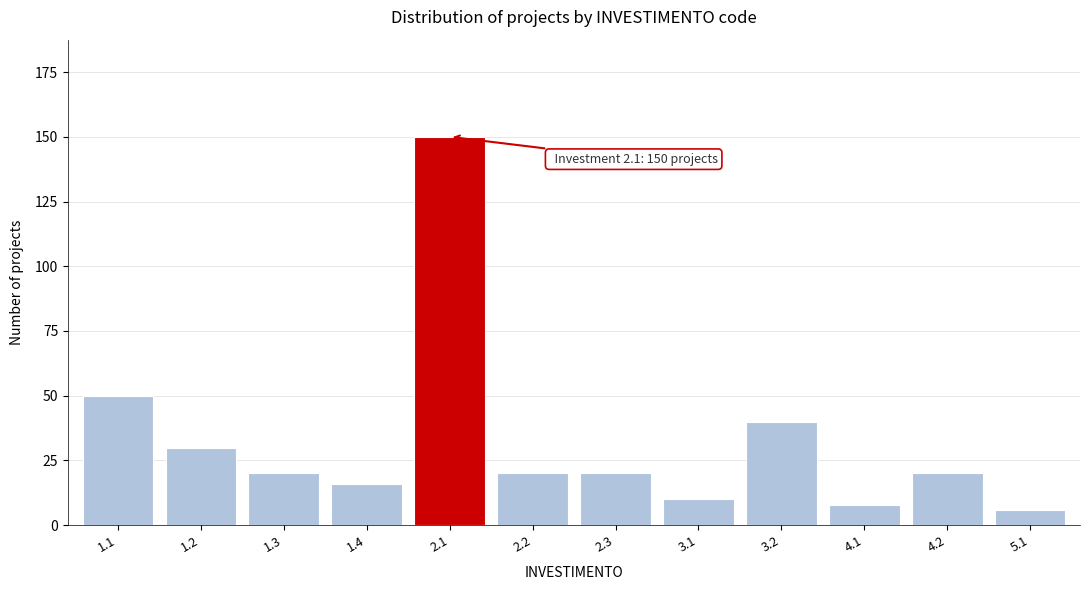

Reading left to right, list all the values displayed in this chart.

1.1=50	1.2=30	1.3=20	1.4=16	2.1=150	2.2=20	2.3=20	3.1=10	3.2=40	4.1=8	4.2=20	5.1=6